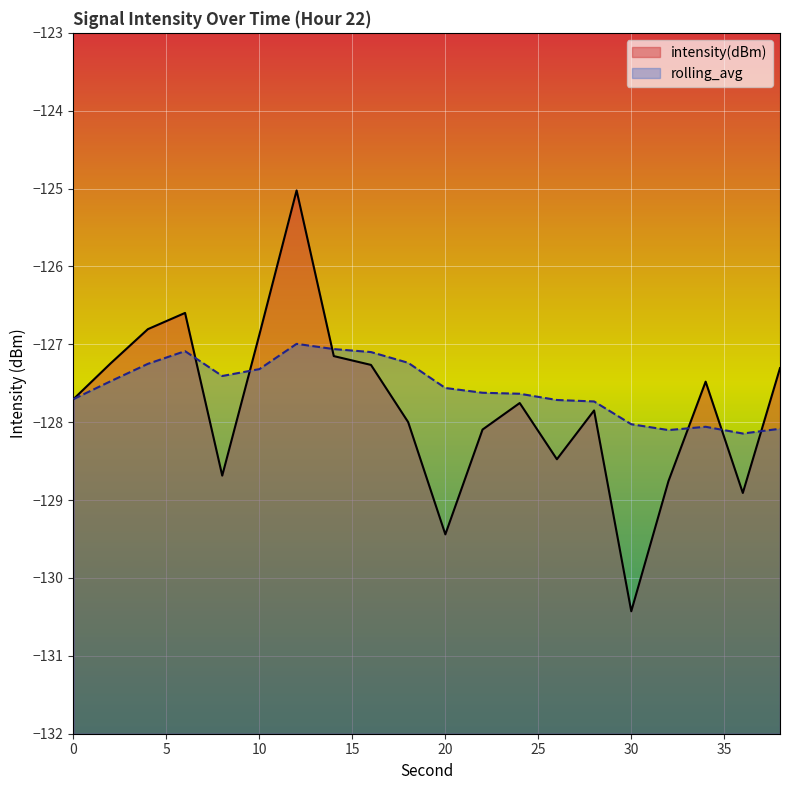

How many lines are shown in the chart?

2